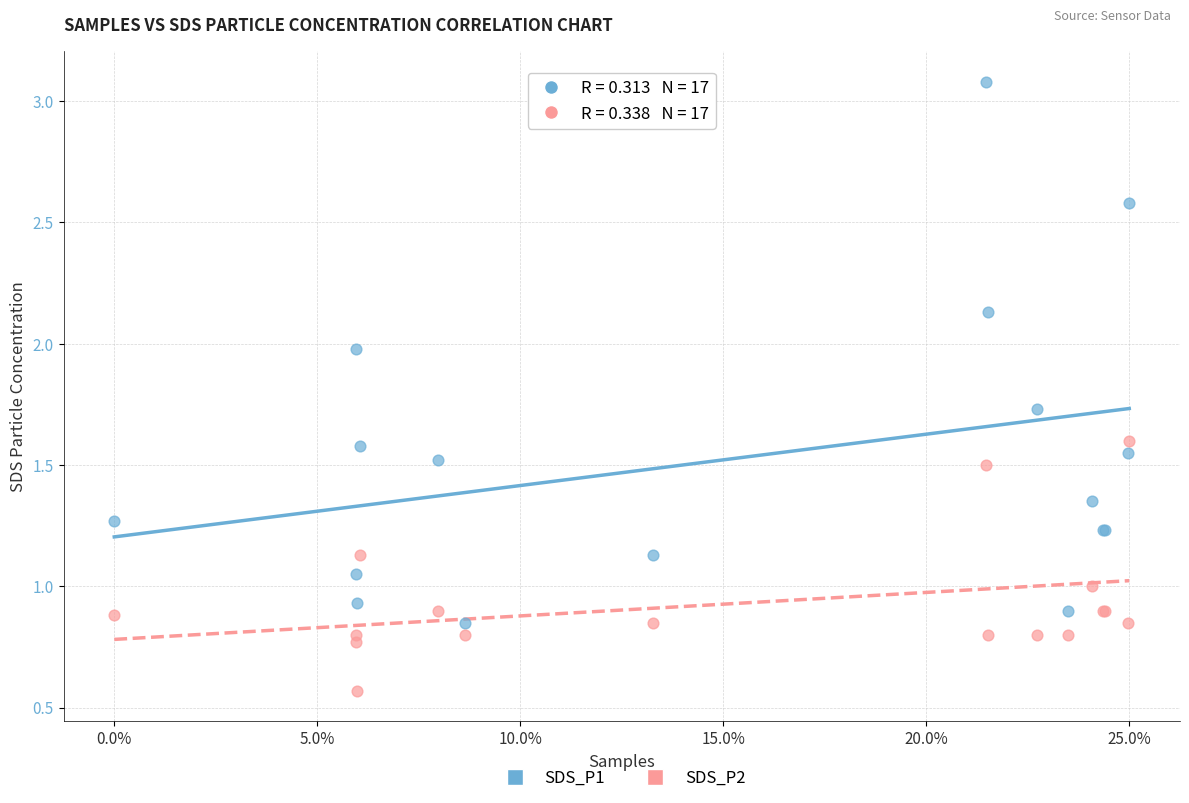

Which series reaches the maximum Y coordinate?

SDS_P1